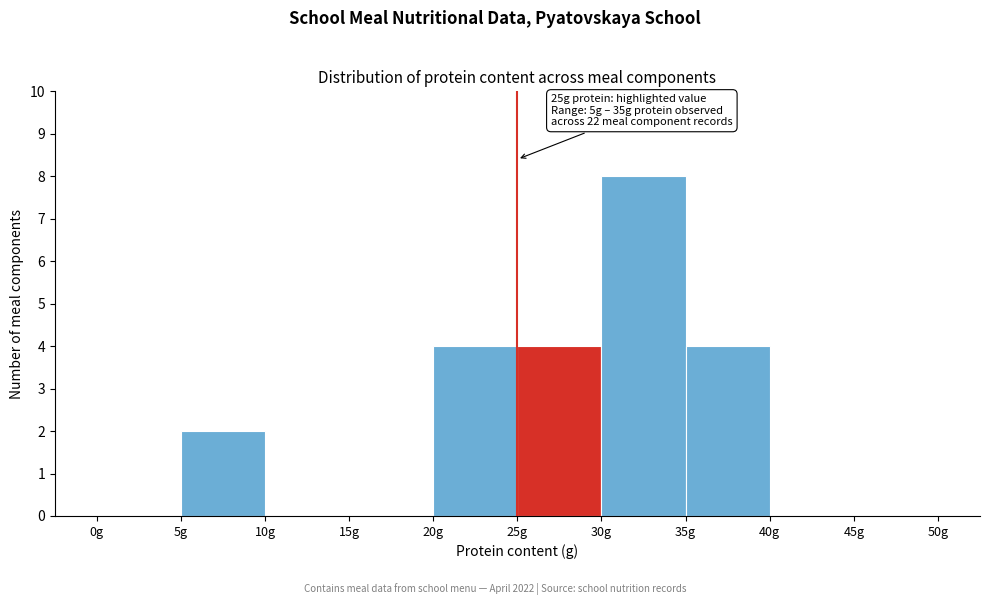

Which range on the x-axis has the tallest bar?

30 to 35